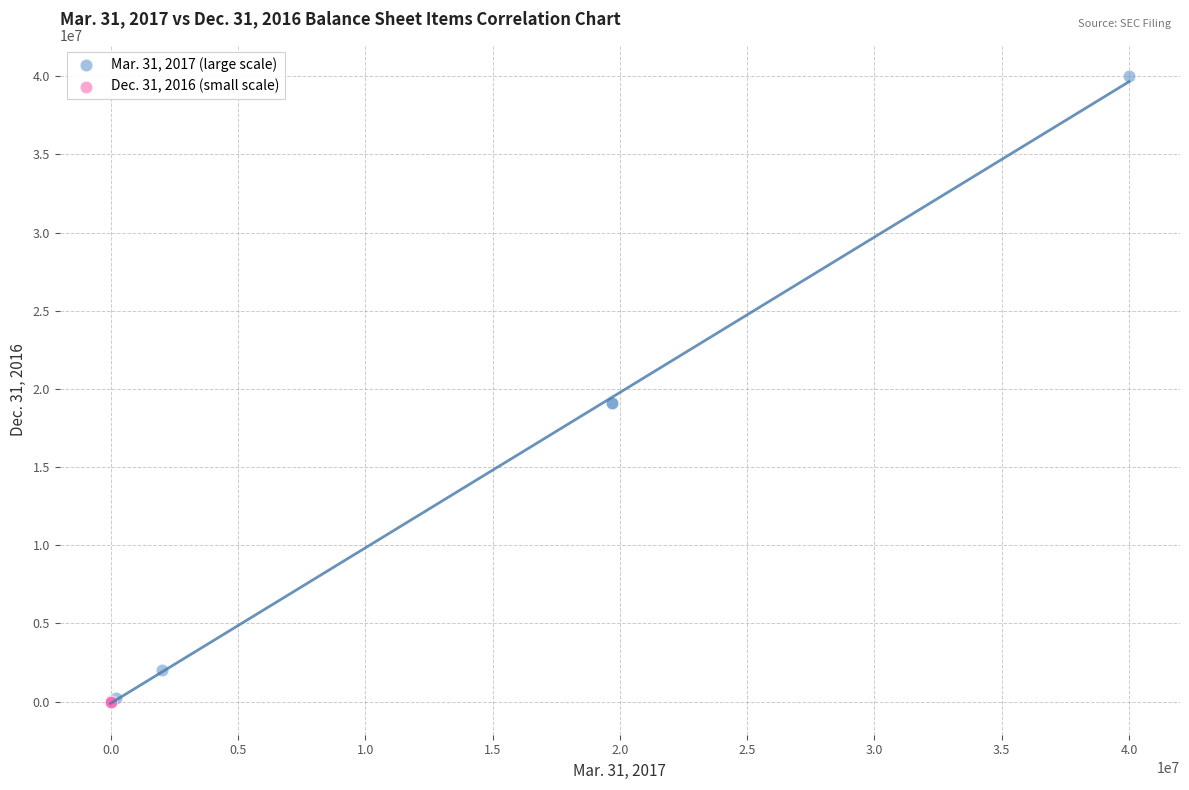

Which series reaches the maximum Y coordinate?

Mar. 31, 2017 (large scale)